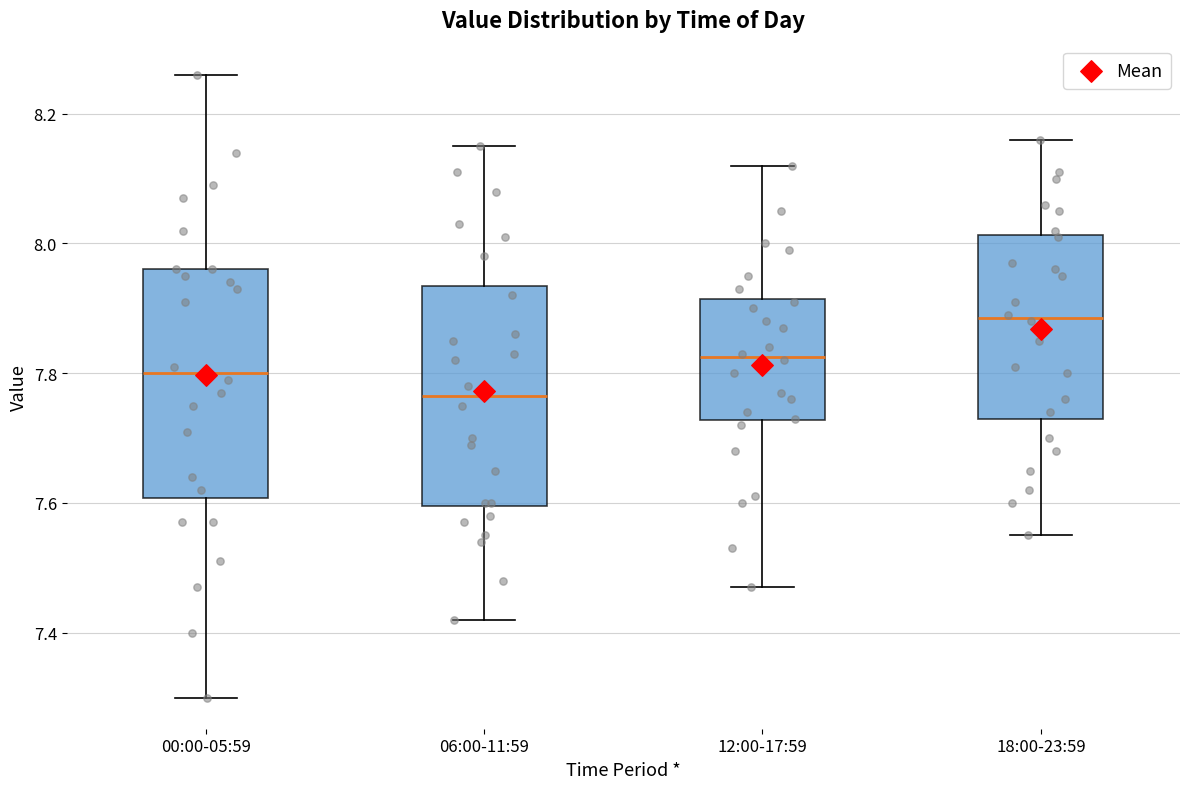

Reading left to right, transcribe this box plot: for each box, give where its median line is, the range the box spans, and where its two whiskers end, as read against the y-axis. The values are not printed on the chart, so give them approximately, as read against the axis.

00:00-05:59: median 7.80, box 7.60 to 7.96, whiskers 7.30 to 8.26
06:00-11:59: median 7.76, box 7.60 to 7.94, whiskers 7.42 to 8.16
12:00-17:59: median 7.82, box 7.72 to 7.92, whiskers 7.48 to 8.12
18:00-23:59: median 7.88, box 7.74 to 8.02, whiskers 7.56 to 8.16